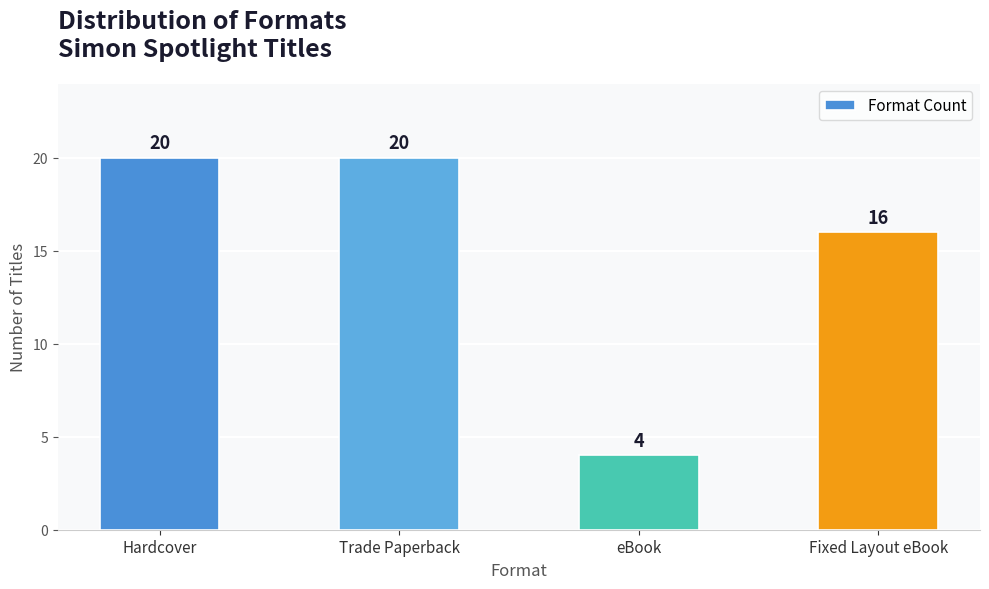

Reading left to right, what are all the values shown in this chart?

Hardcover=20	Trade Paperback=20	eBook=4	Fixed Layout eBook=16